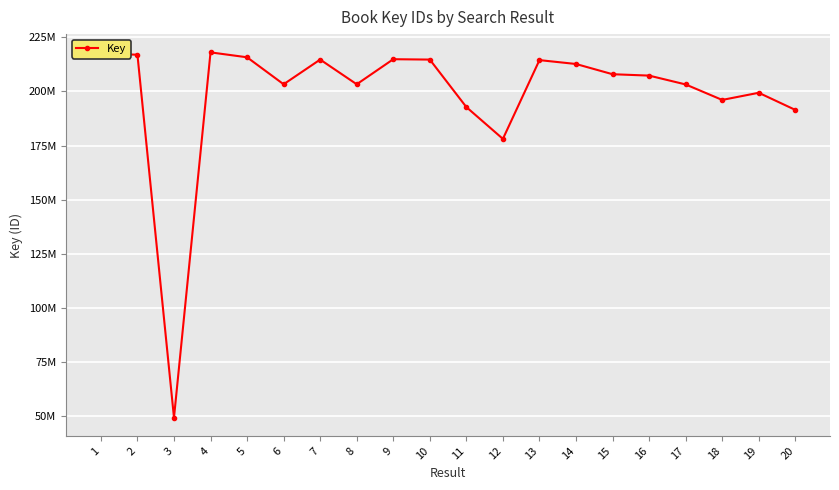

Is it true that the value at 10 is 214688152?

True